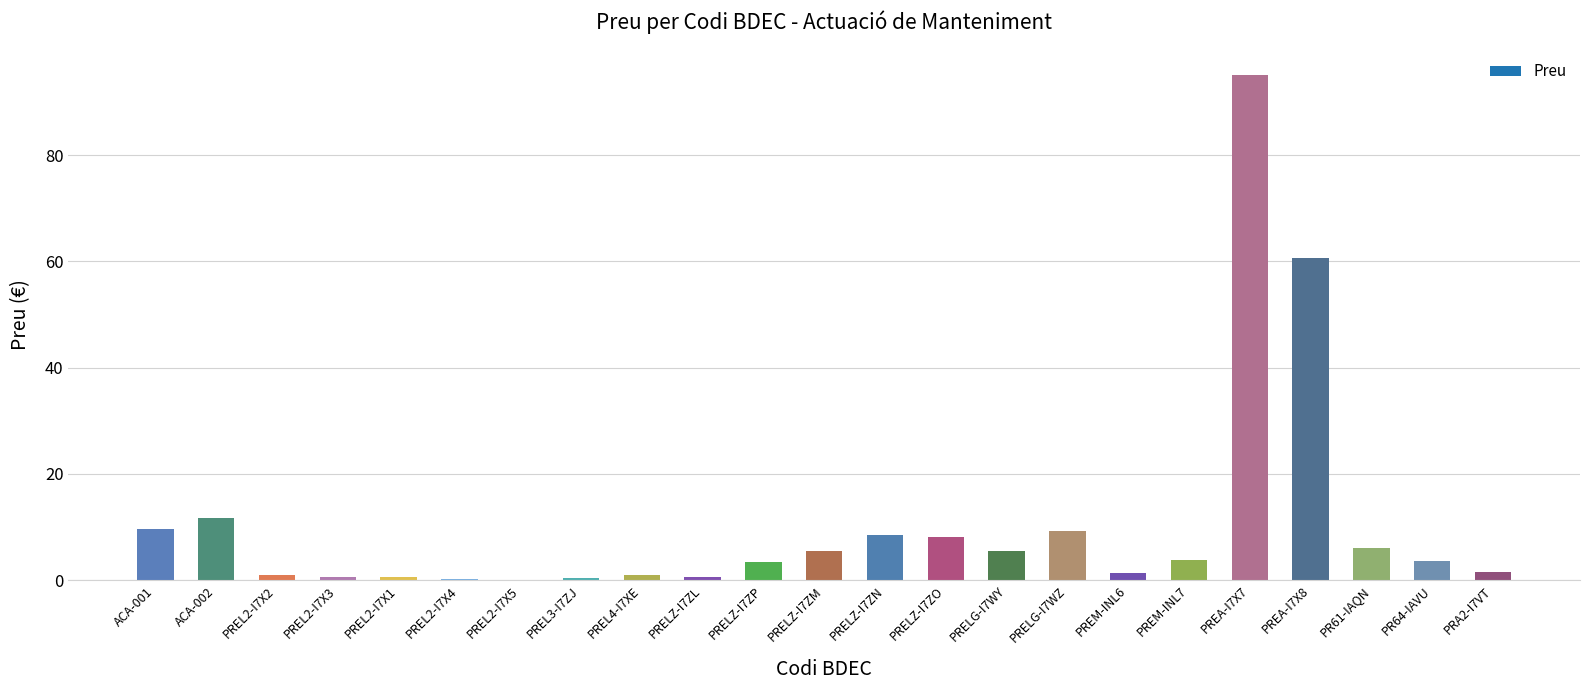

Which has a higher value, PRELZ-I7ZN or PR61-IAQN?

PRELZ-I7ZN